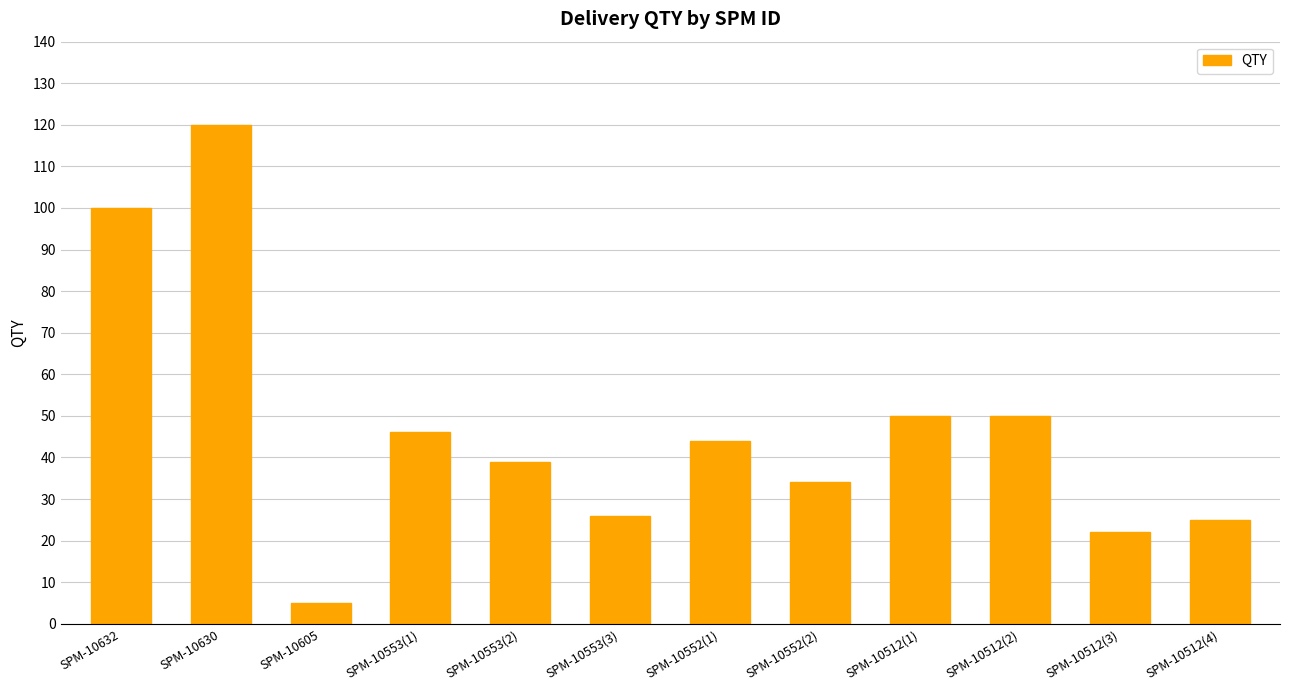

What is the change in value from SPM-10605 to SPM-10553(3)?

+21